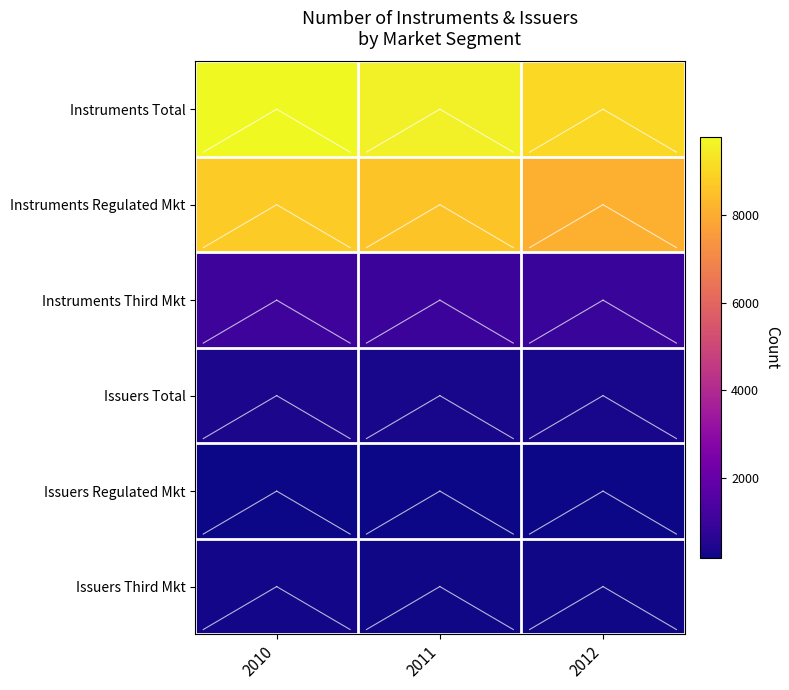

Between 2012 and 2010, which is larger?

2010